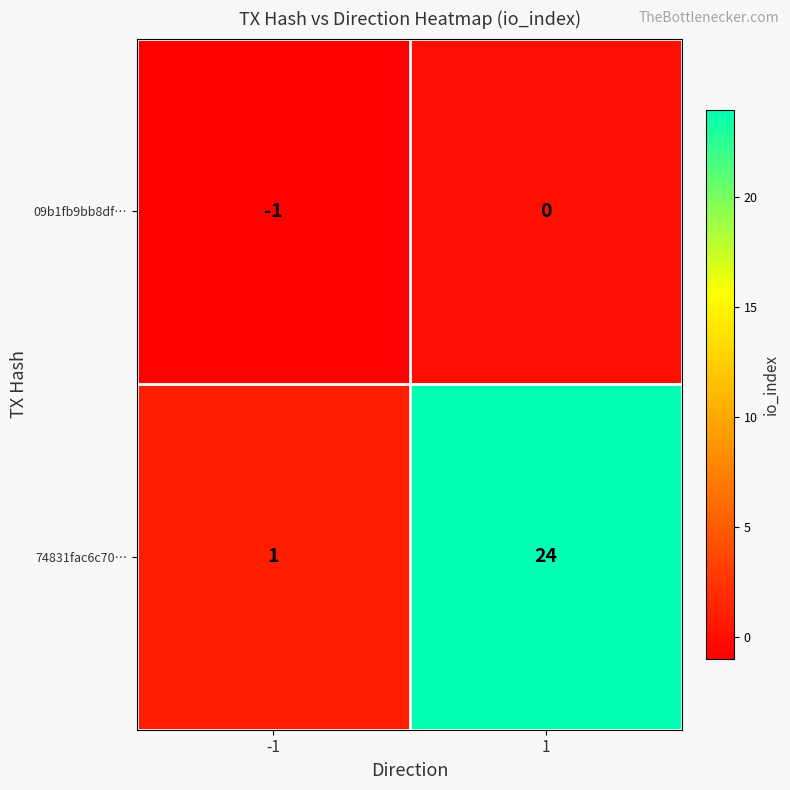

List the series in order of their peak value, lowest first.

09b1fb9bb8df…, 74831fac6c70…